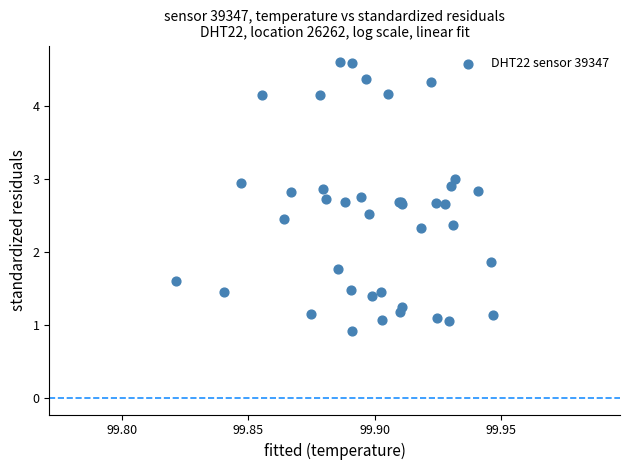

What Y value in the scatter plot is closest to 2?

1.9